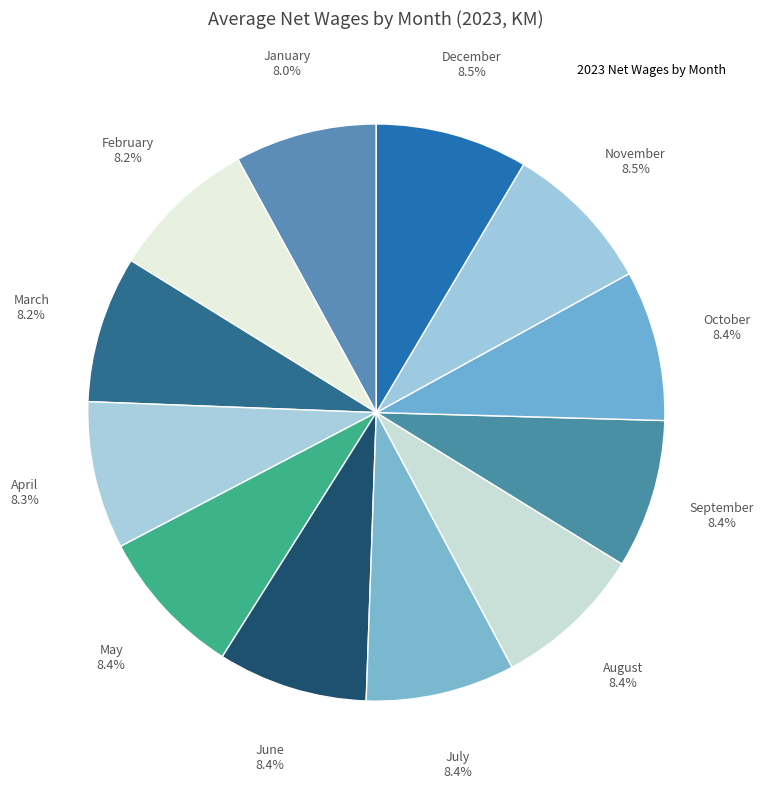

Count the number of slices in the pie.

12